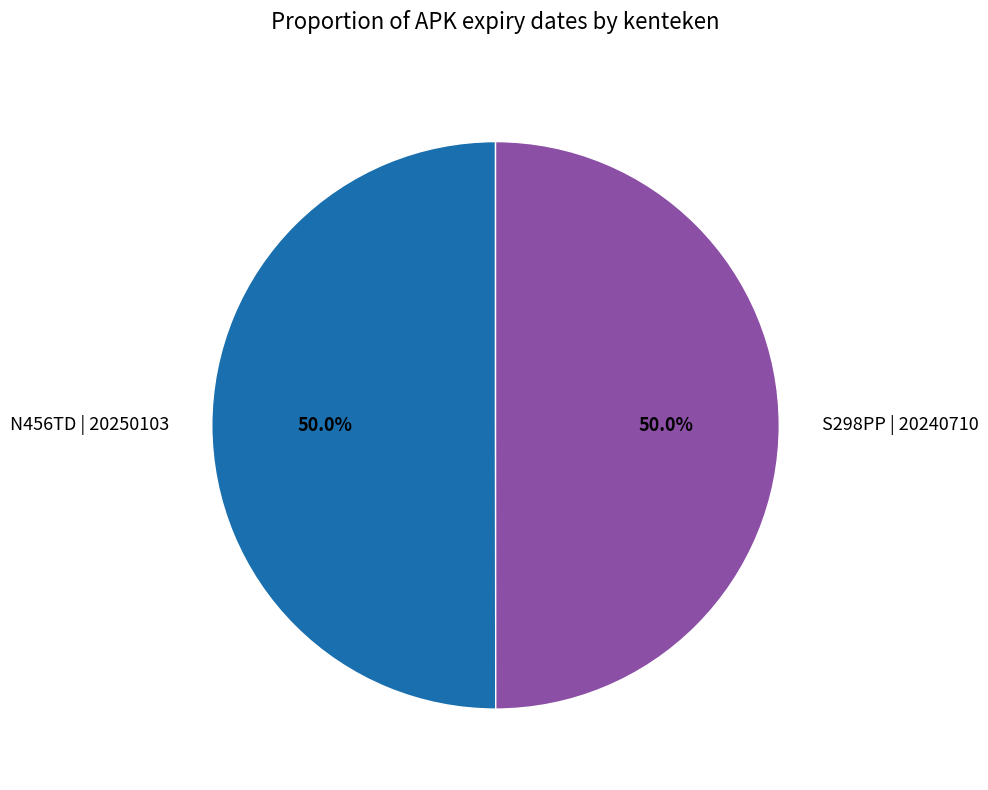

How much of the chart is everything except N456TD | 20250103?

50.0%